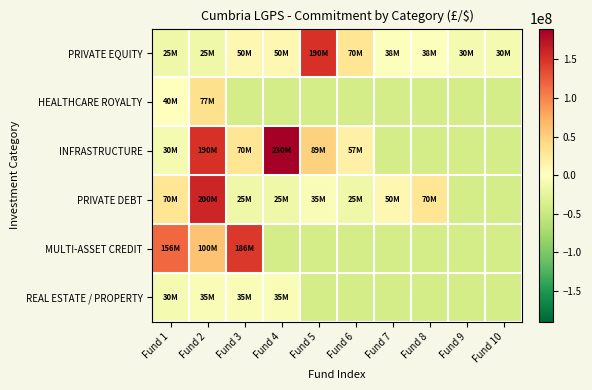

Rank the series by their maximum value, from lowest to highest.

REAL ESTATE / PROPERTY, HEALTHCARE ROYALTY, MULTI-ASSET CREDIT, PRIVATE EQUITY, PRIVATE DEBT, INFRASTRUCTURE